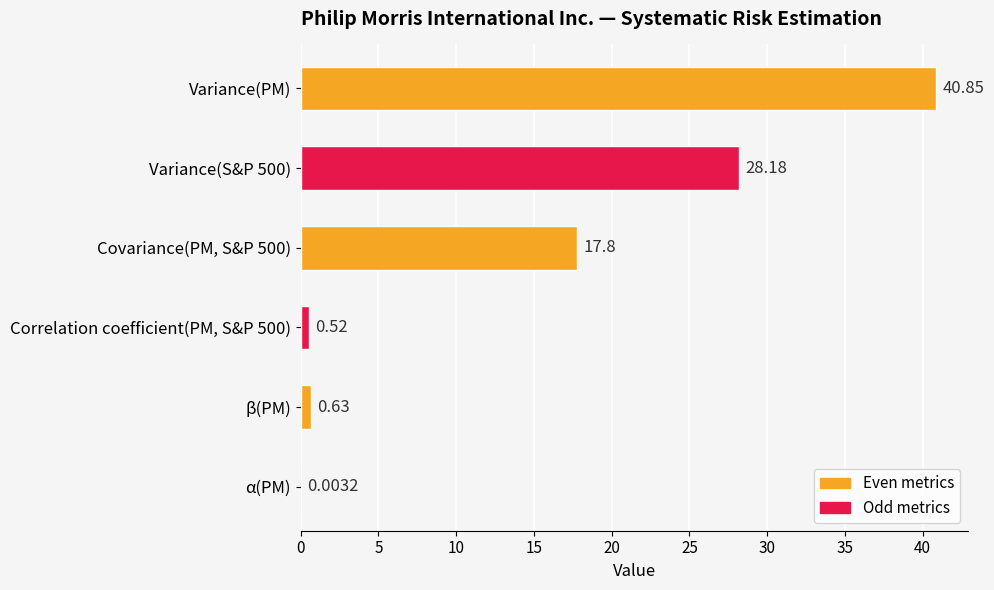

What is the sum of the values at β(PM) and Variance(PM)?

41.5